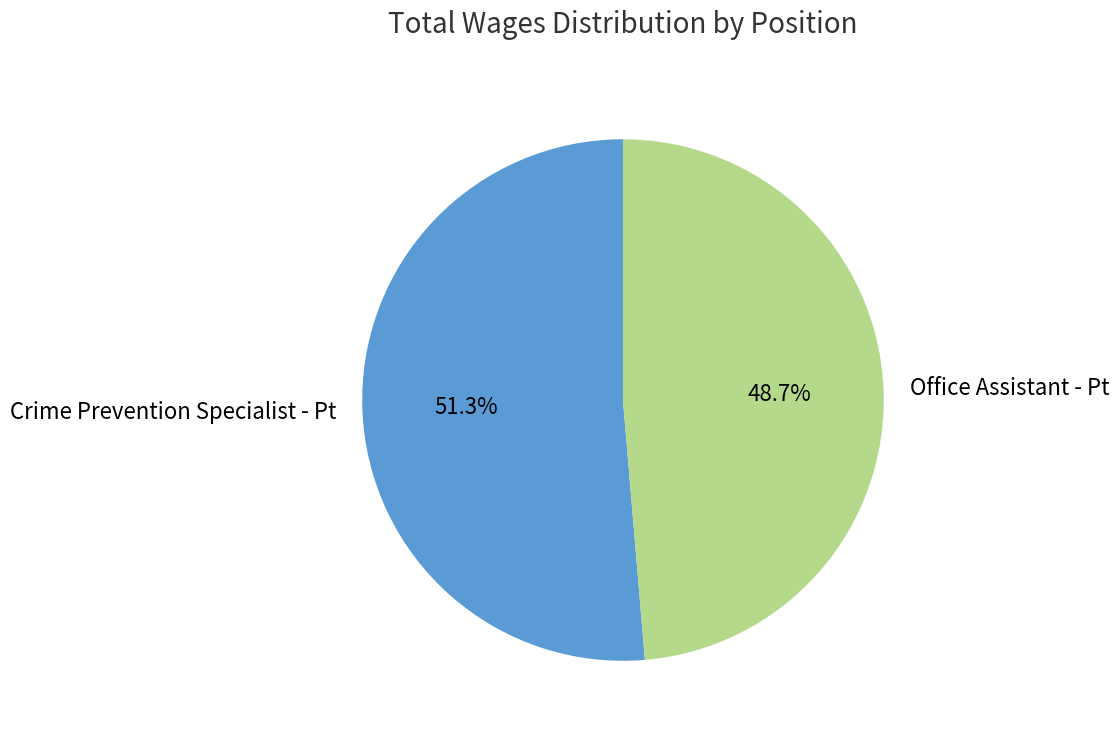

The Office Assistant - Pt slice represents 54% of the pie. True or false?

False